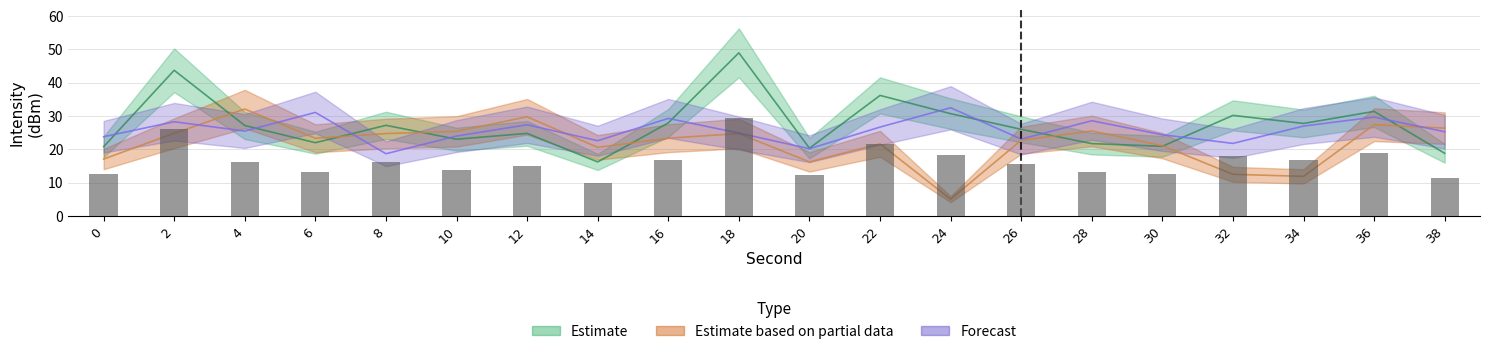

At how many categories does at least one series exceed 13?

20